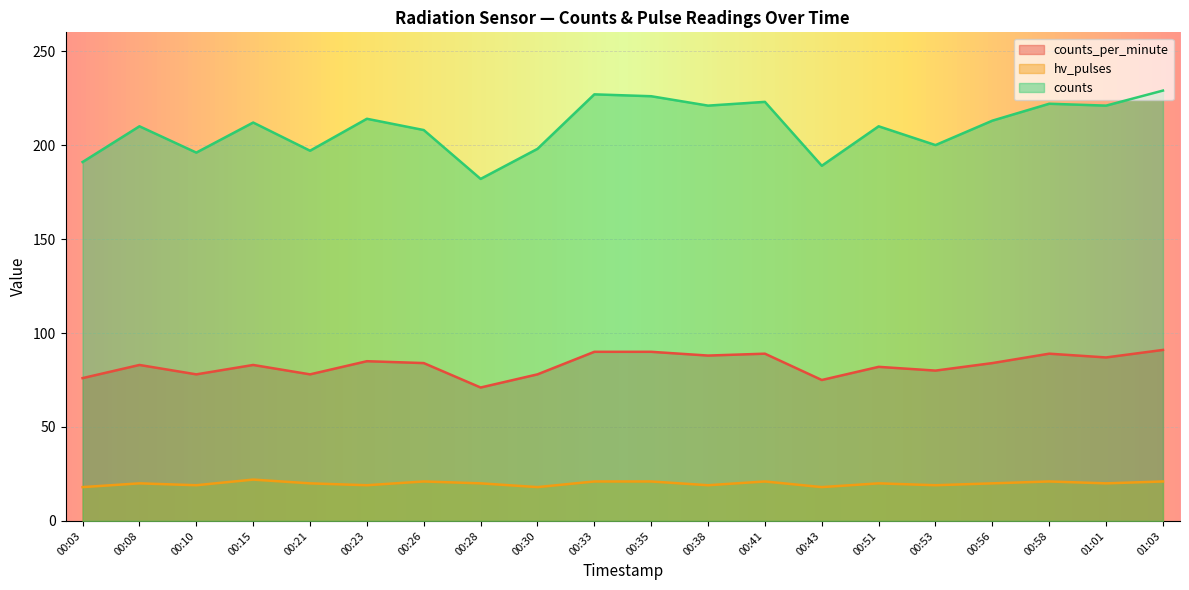

Which series has the largest total across all categories?

counts